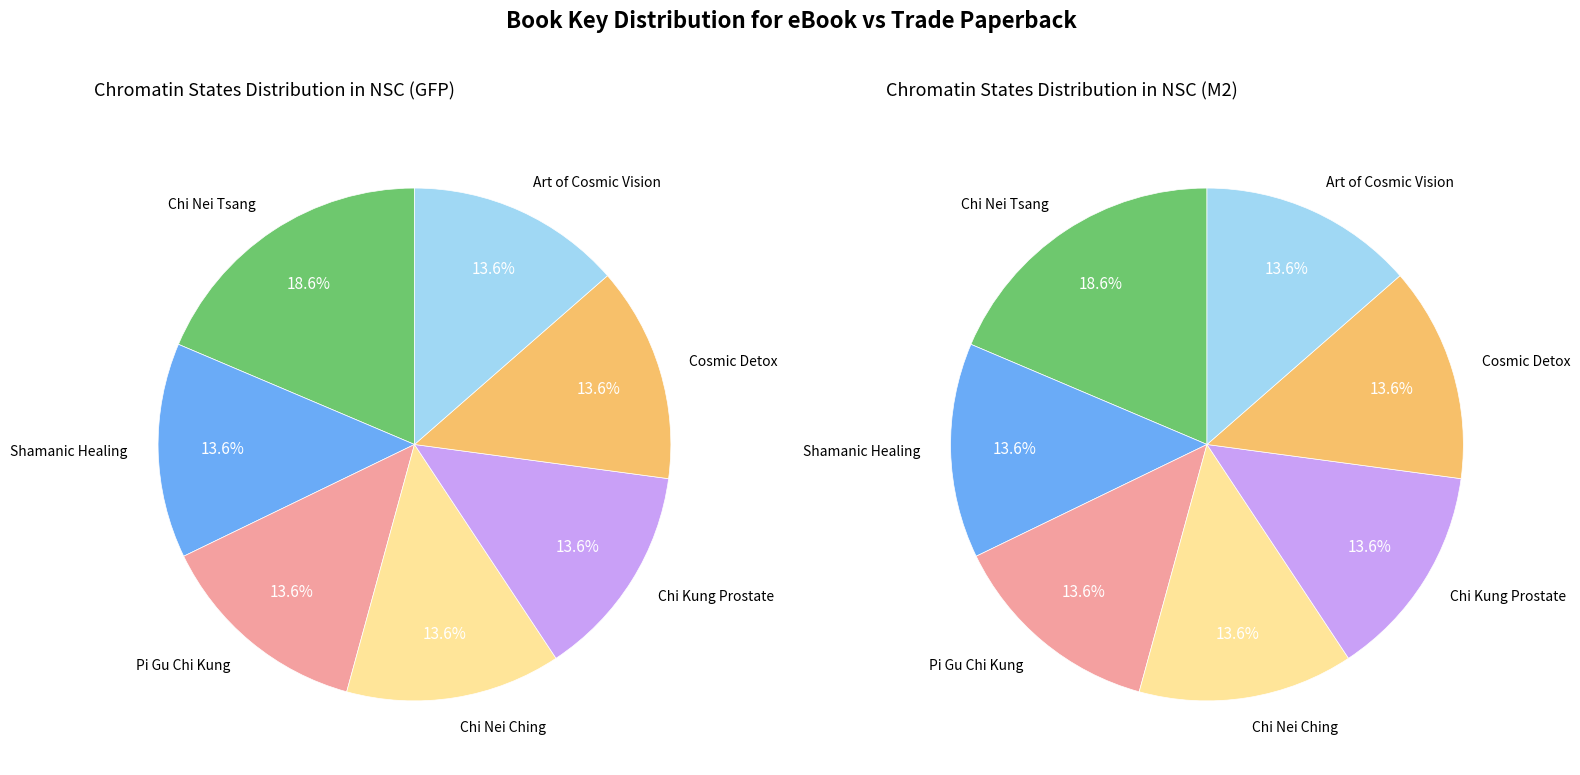

How many slices are in this pie chart?

7